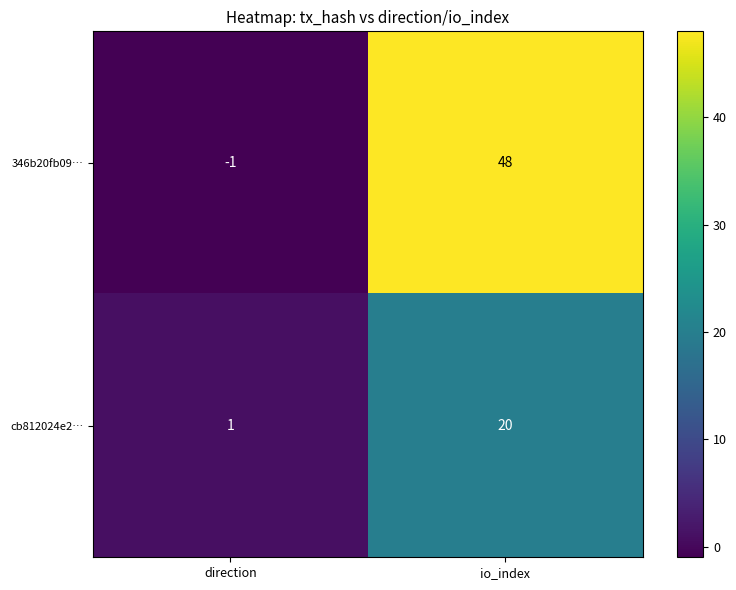

What is the sum of the cb812024e2… values at direction and io_index?

21